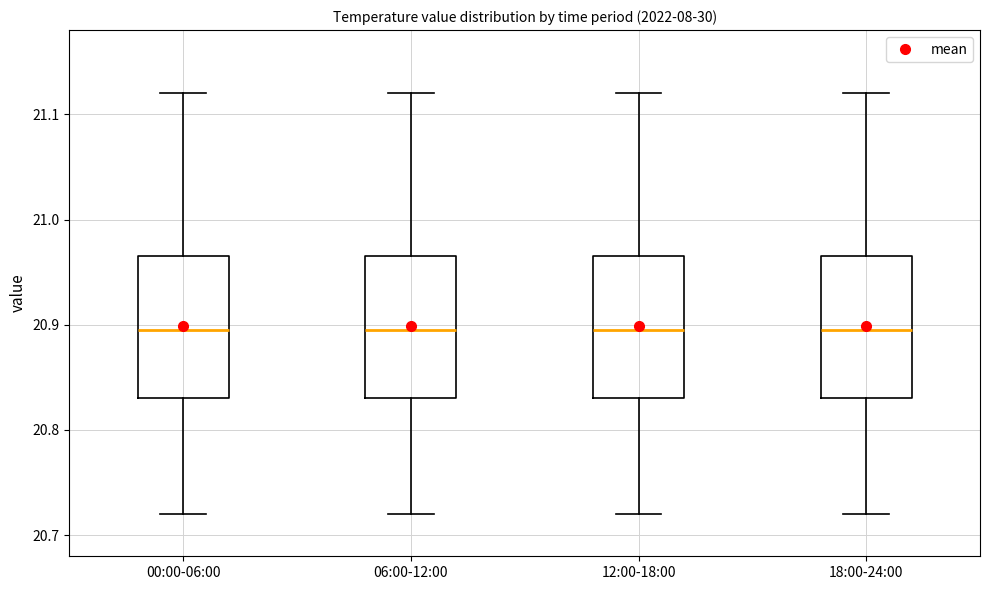

Reading left to right, transcribe this box plot: for each box, give where its median line is, the range the box spans, and where its two whiskers end, as read against the y-axis. The values are not printed on the chart, so give them approximately, as read against the axis.

00:00-06:00: median 20.90, box 20.83 to 20.97, whiskers 20.72 to 21.12
06:00-12:00: median 20.90, box 20.83 to 20.97, whiskers 20.72 to 21.12
12:00-18:00: median 20.90, box 20.83 to 20.97, whiskers 20.72 to 21.12
18:00-24:00: median 20.90, box 20.83 to 20.97, whiskers 20.72 to 21.12